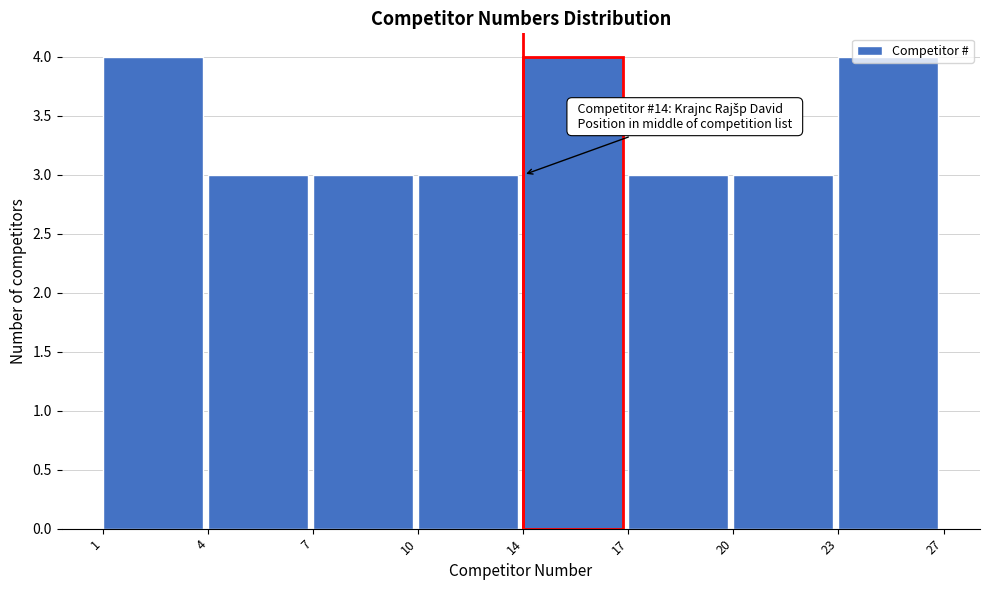

True or false: the data shows 3 at 7.

True